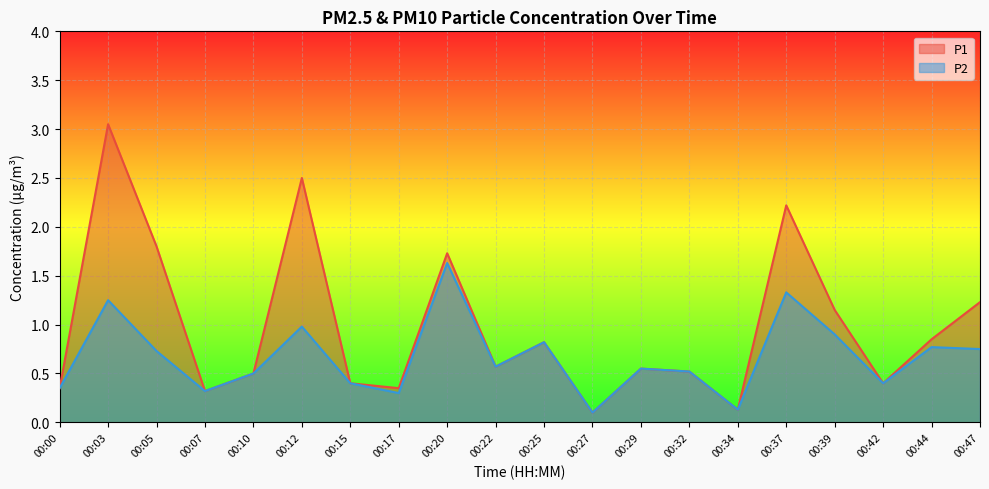

Which series has the largest total across all categories?

P1